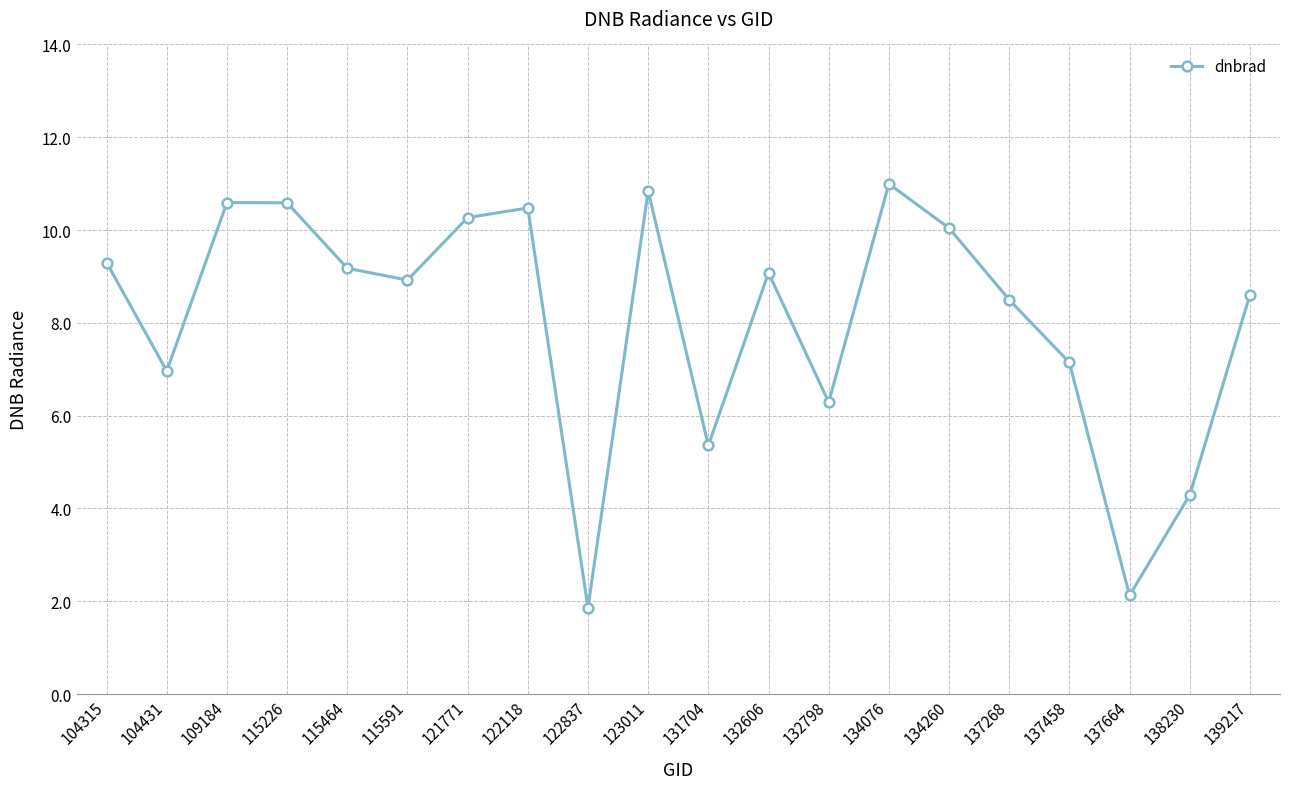

What is the smallest value displayed?

1.9